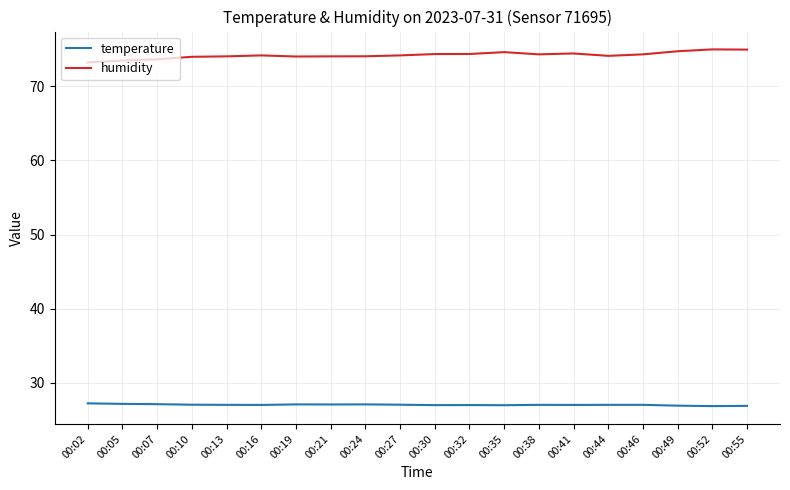

Rank the series by their maximum value, from highest to lowest.

humidity, temperature